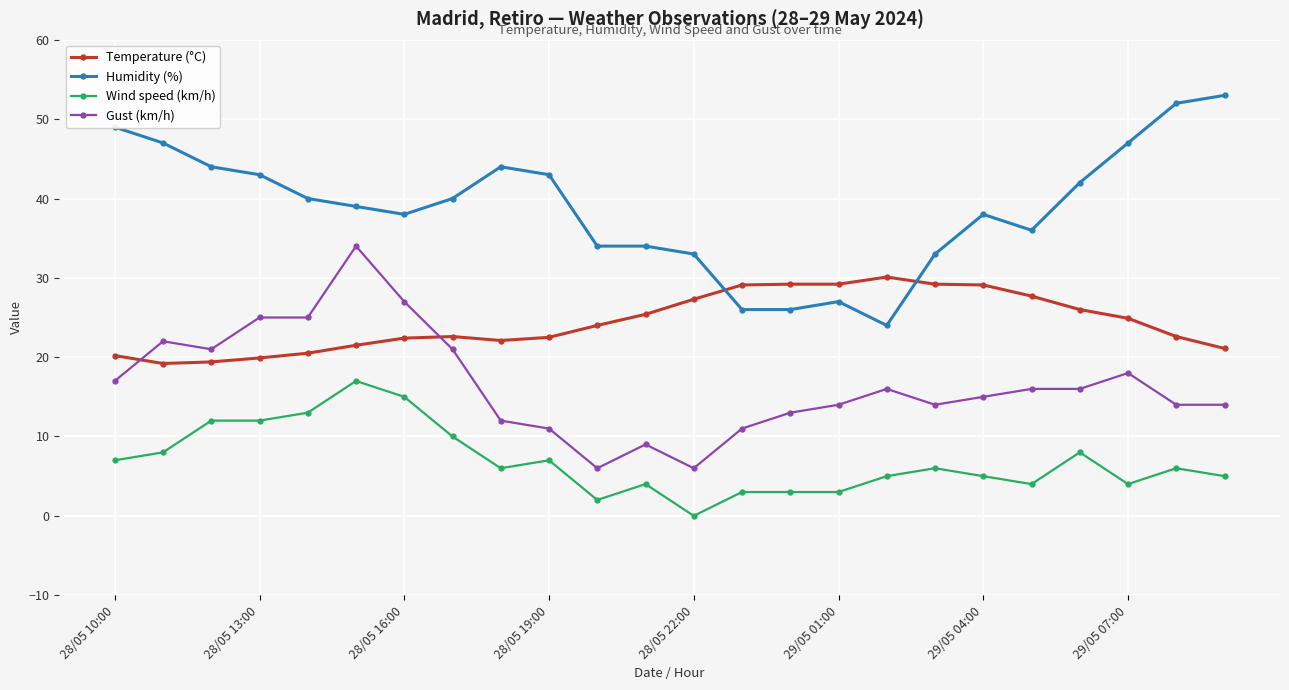

What is the difference between the maximum and minimum values in the Humidity (%) series?

29.0